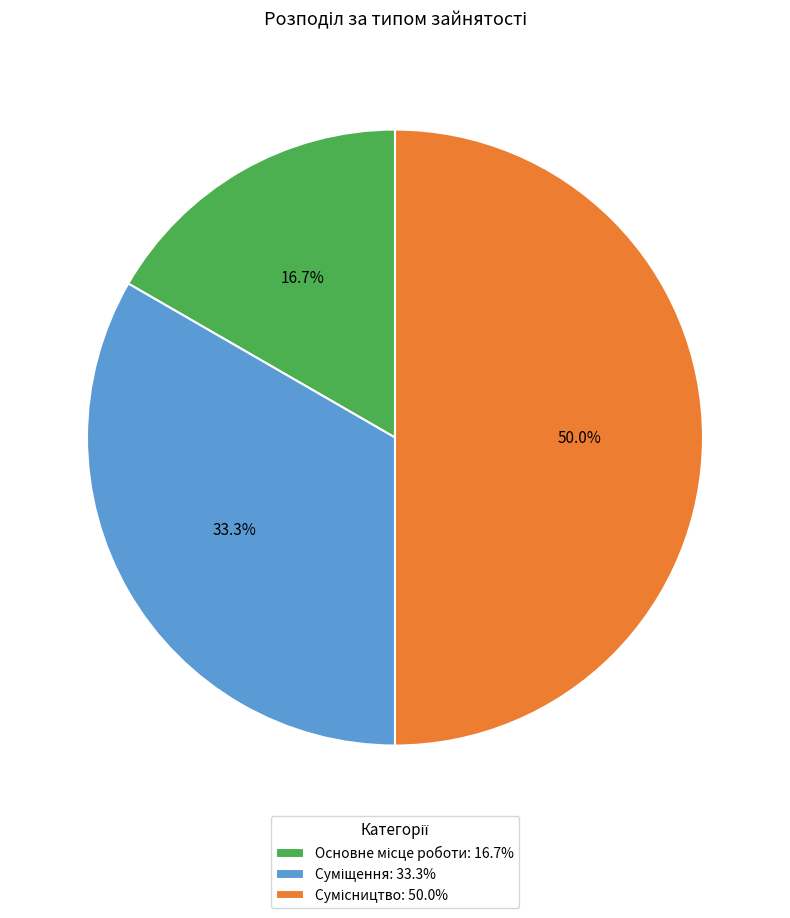

How many slices are in this pie chart?

3